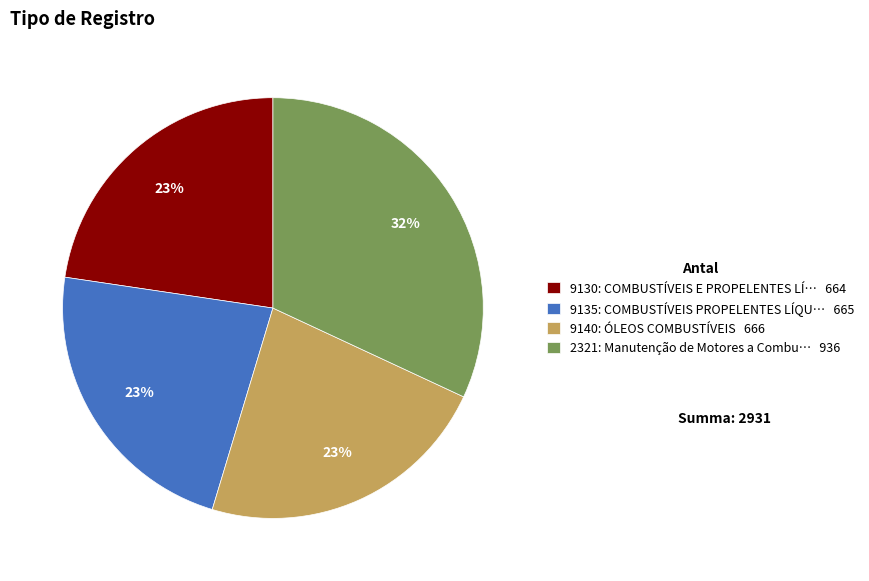

Does 9130: COMBUSTÍVEIS E PROPELENTES LÍ… 664 account for over 50% of the chart?

No